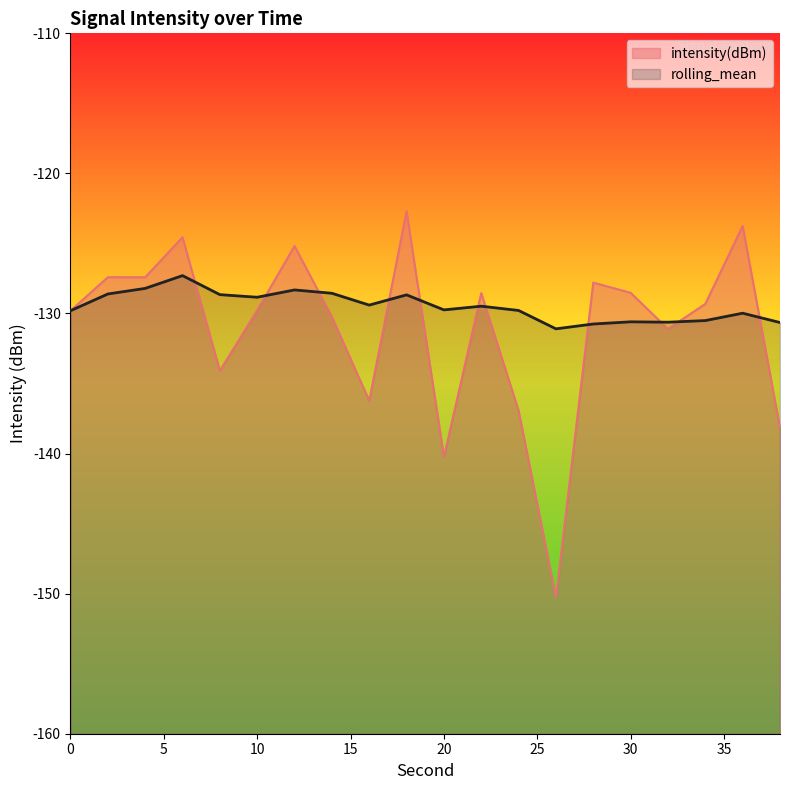

What is the value of the rolling_mean point at the 17th from the left?

-130.6